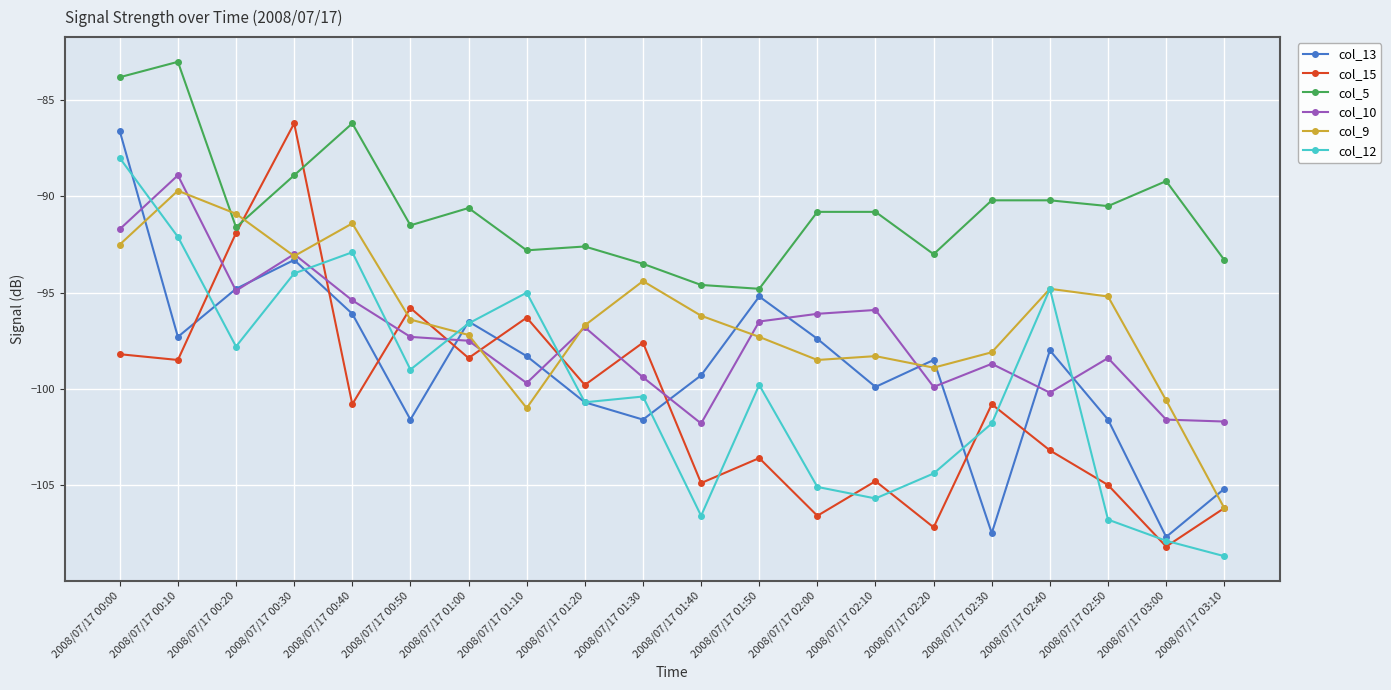

At 2008/07/17 01:30, list the series in order from largest to smallest.

col_5, col_9, col_15, col_10, col_12, col_13